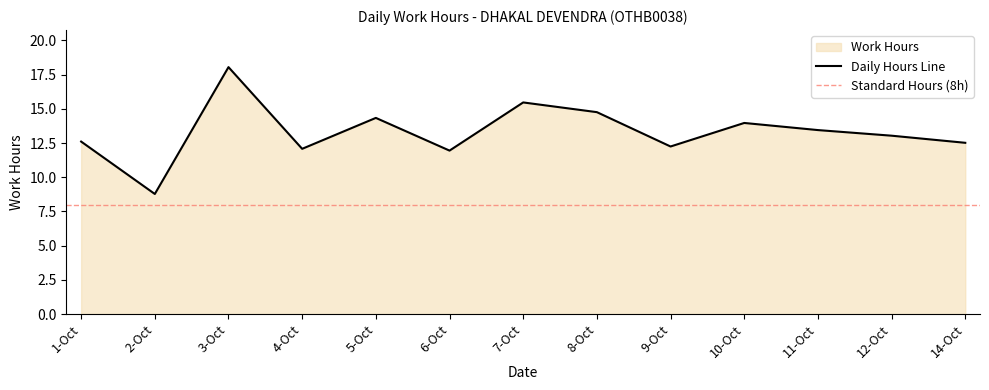

The chart shows a value of 5.9 at 3-Oct. True or false?

False